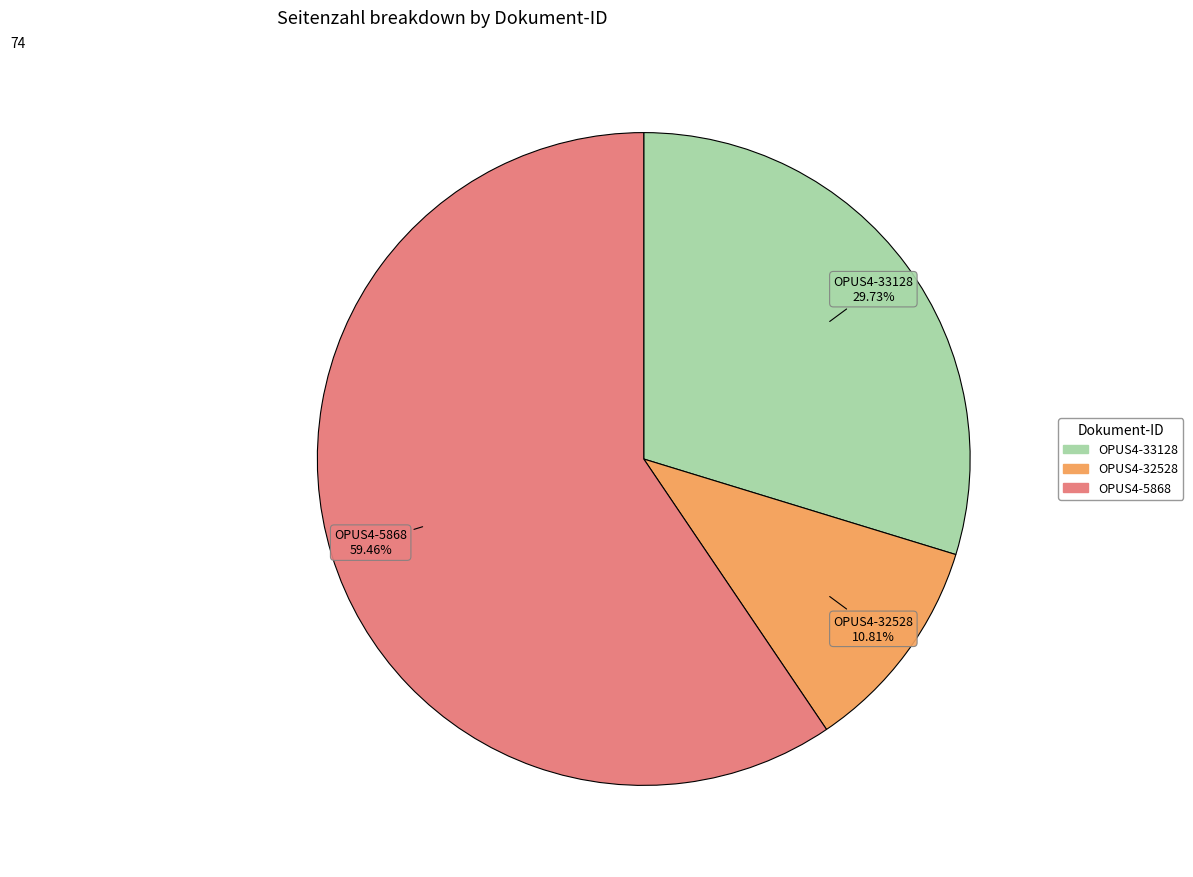

To the nearest percent, what is the average slice percentage?

33%